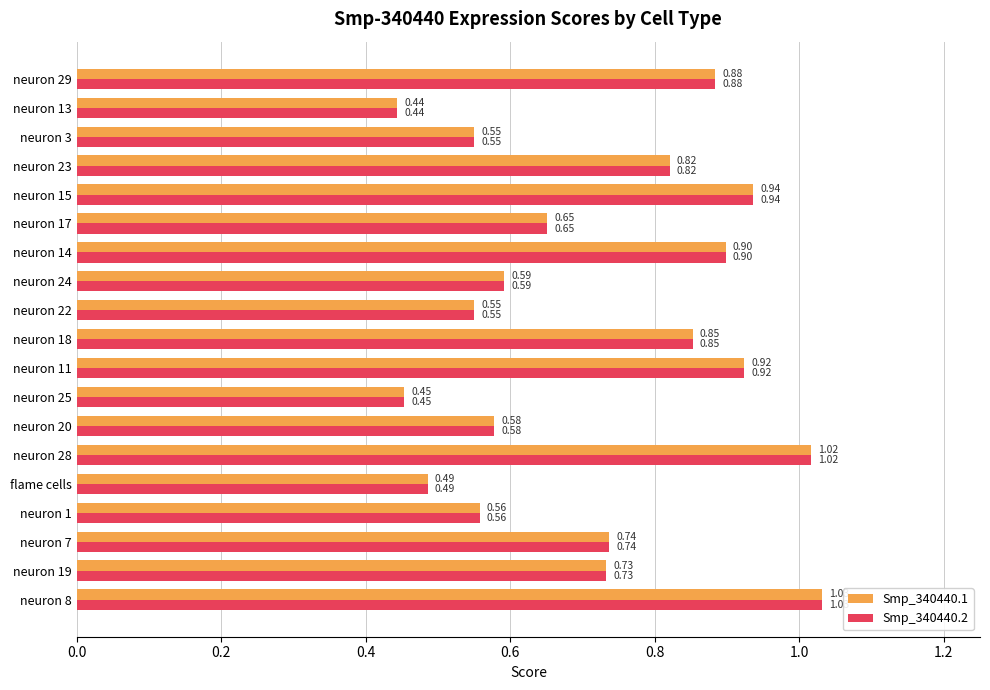

What is the sum of the Smp_340440.2 values at neuron 28 and neuron 14?

1.9